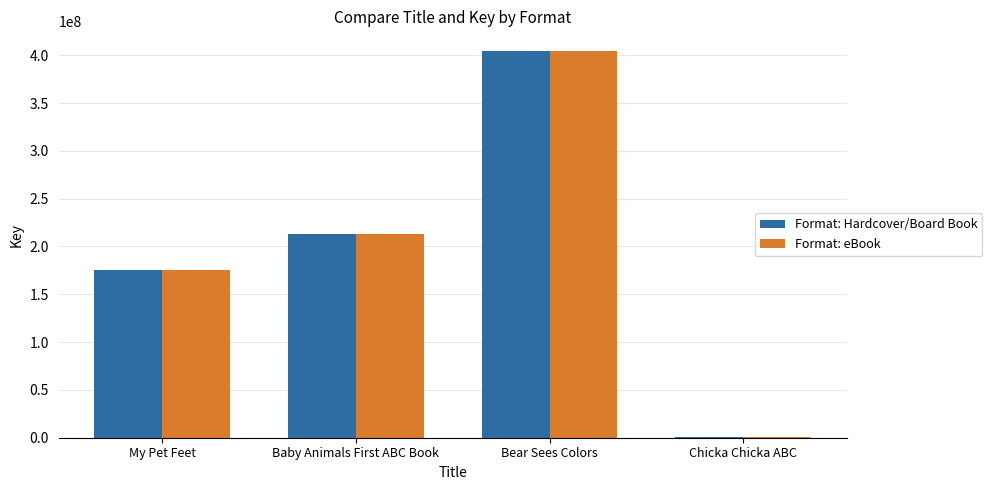

What are all the series names shown in the legend?

Format: Hardcover/Board Book, Format: eBook